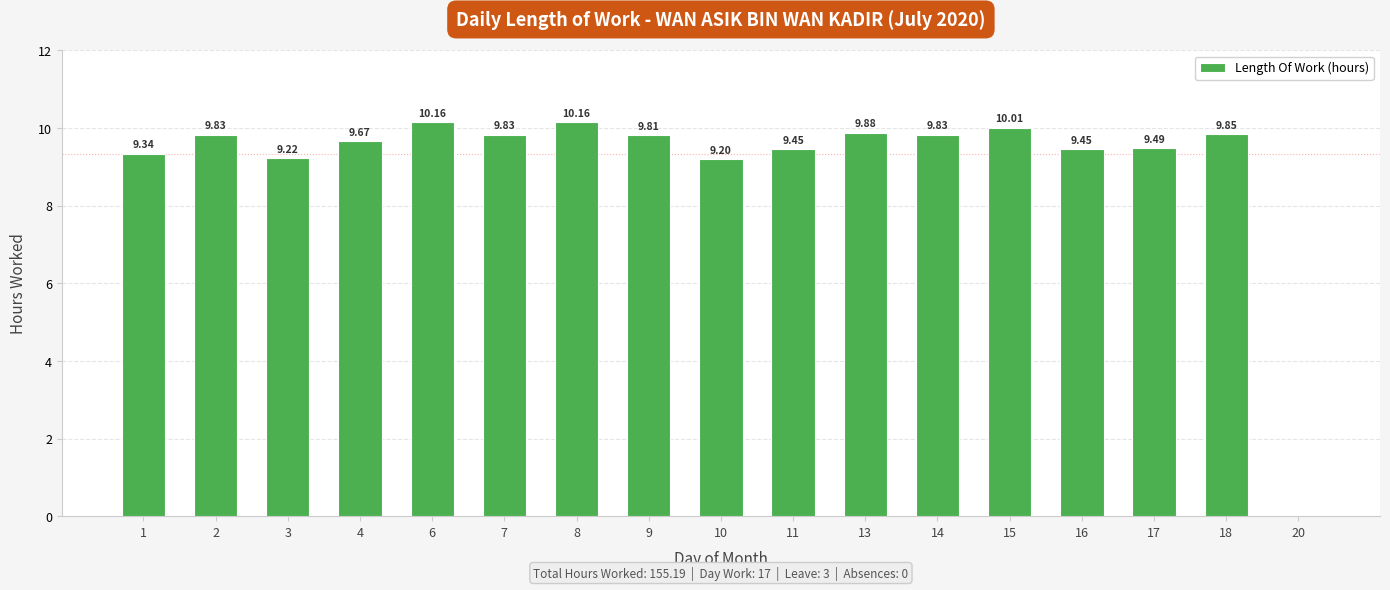

True or false: the data shows 10.2 at 6.

True